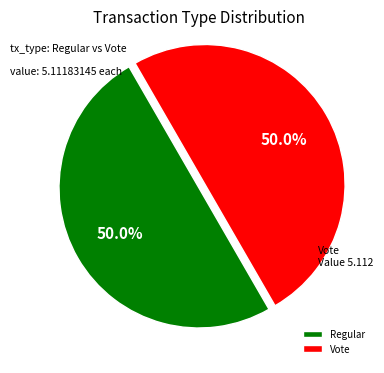

Is the sum of Regular and Vote greater than half?

Yes